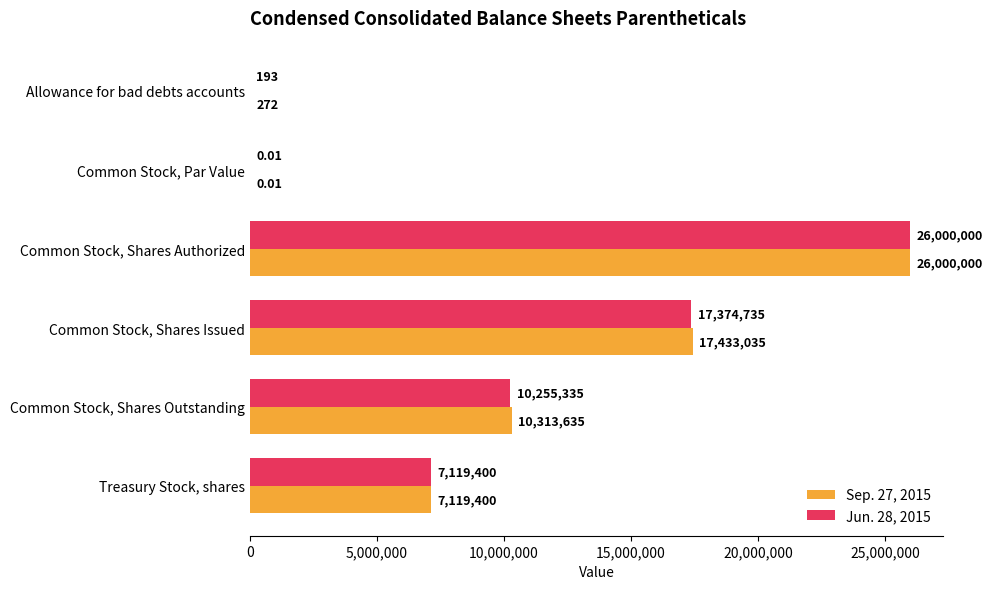

Which series changed the most between Common Stock, Shares Authorized and Common Stock, Shares Outstanding?

Jun. 28, 2015